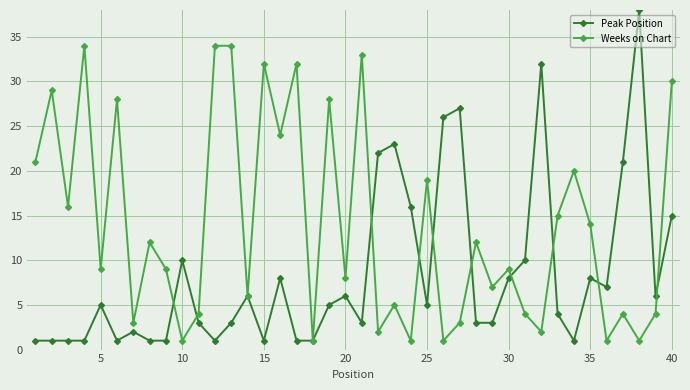

Which series has the largest total across all categories?

Weeks on Chart